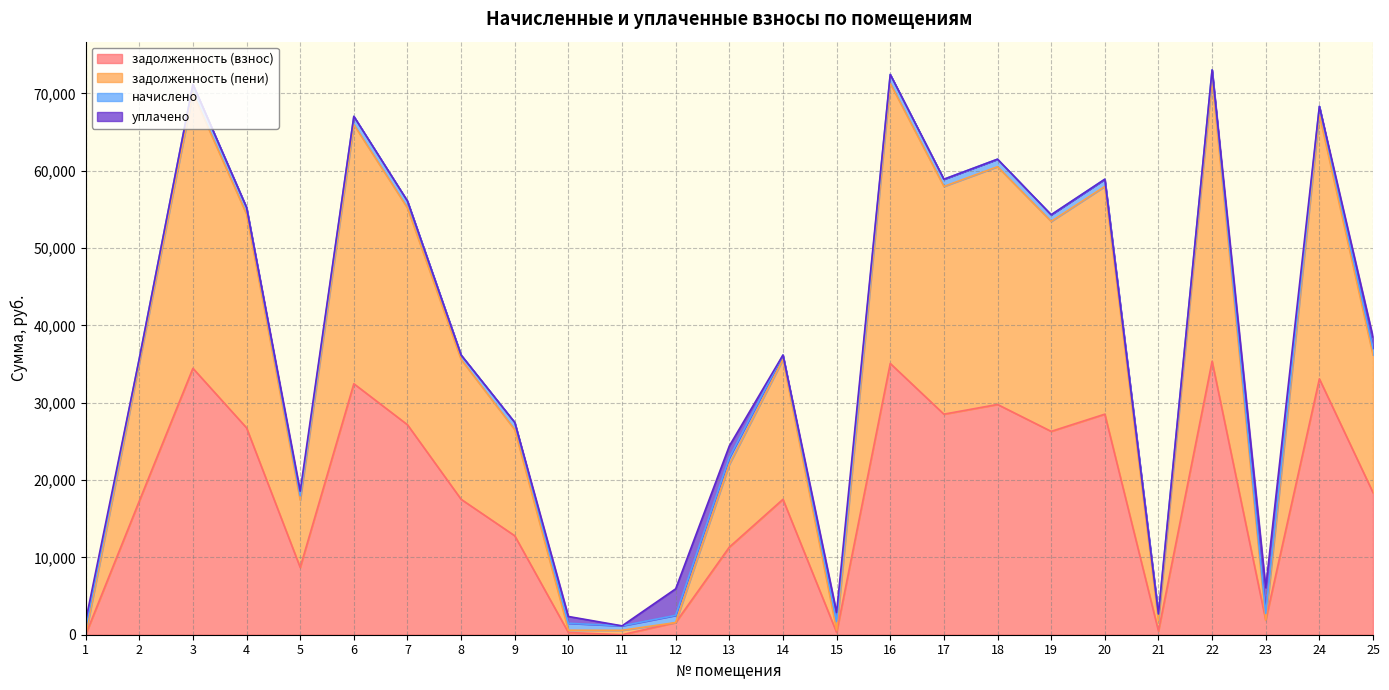

How many interior local peaks does the задолженность (взнос) series have?

8